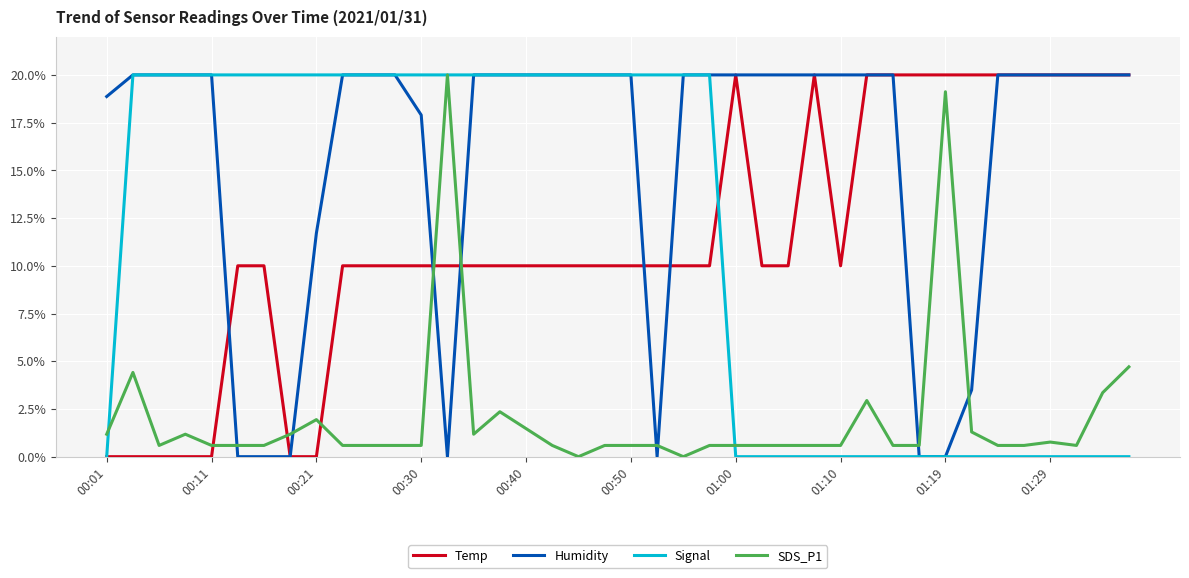

What is the highest value of the Humidity series?

20.0